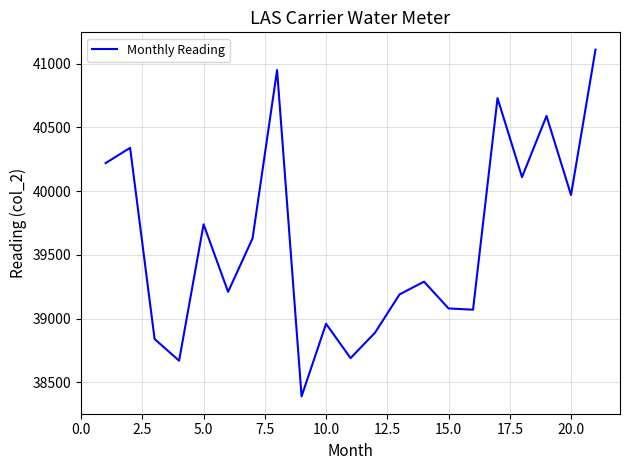

What is the maximum value shown in the chart?

41110